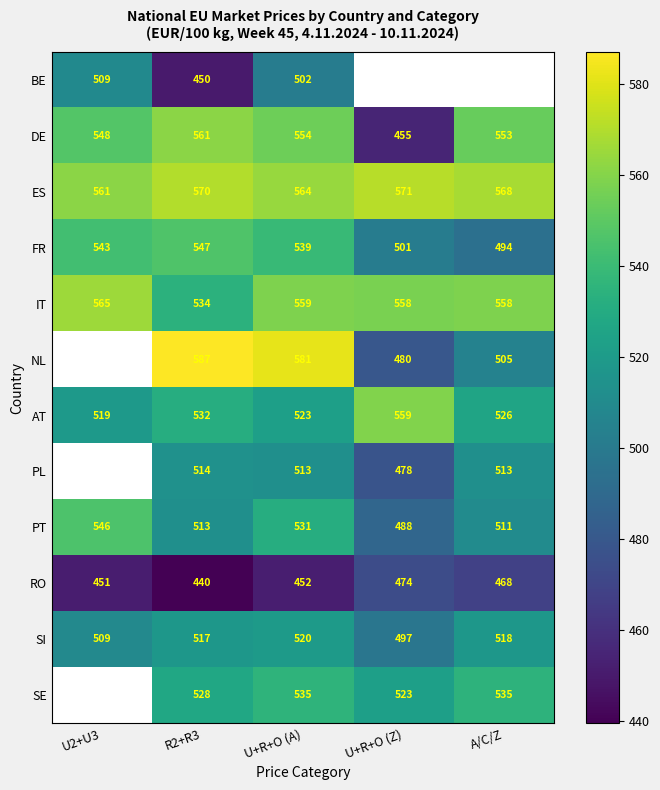

Which category has the highest value in the AT series?

U+R+O (Z)